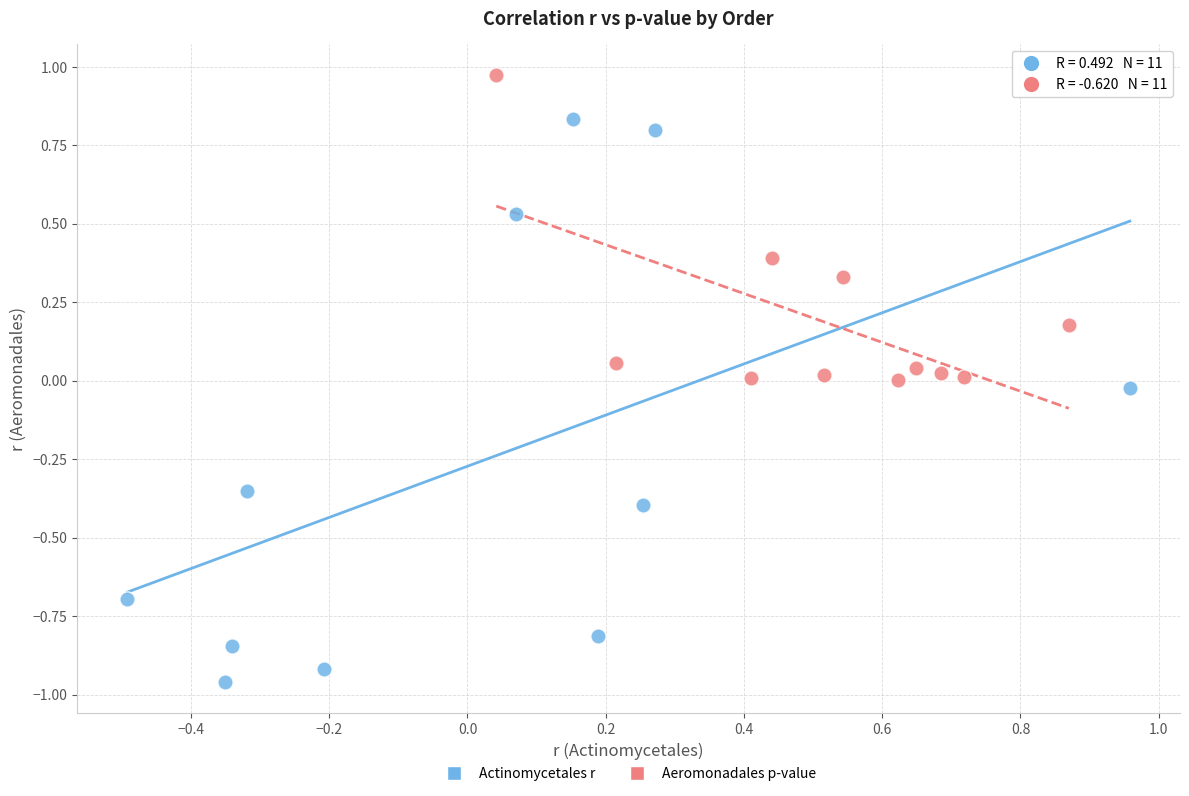

Which series reaches the maximum Y coordinate?

Aeromonadales p-value